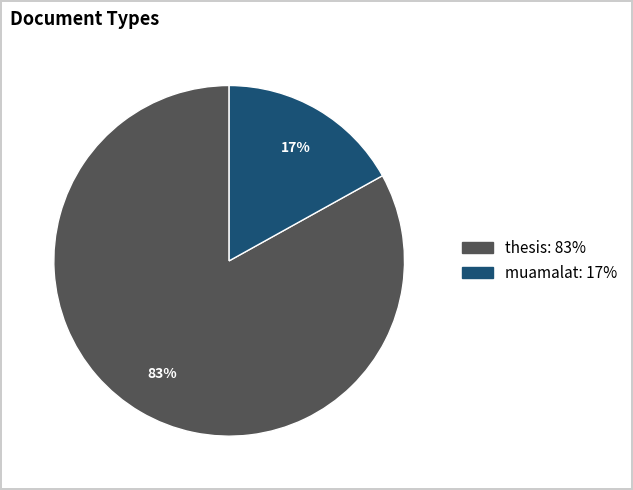

What is the largest slice in the pie chart?

thesis